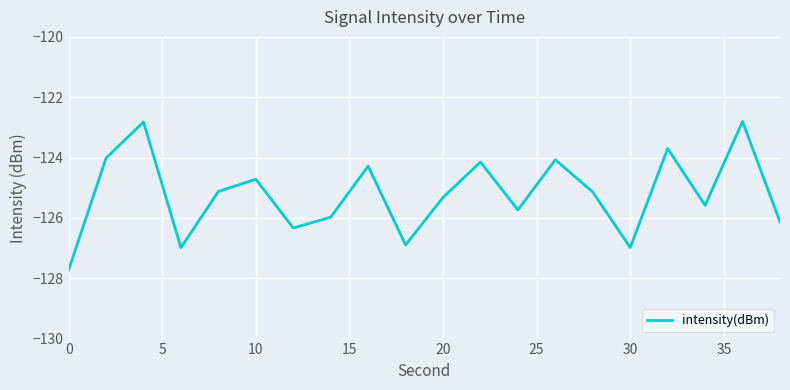

What is the difference between the maximum and minimum values?

4.9